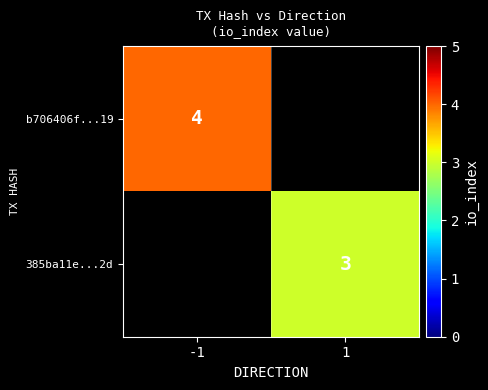

Which has a higher value, -1 or 1?

-1